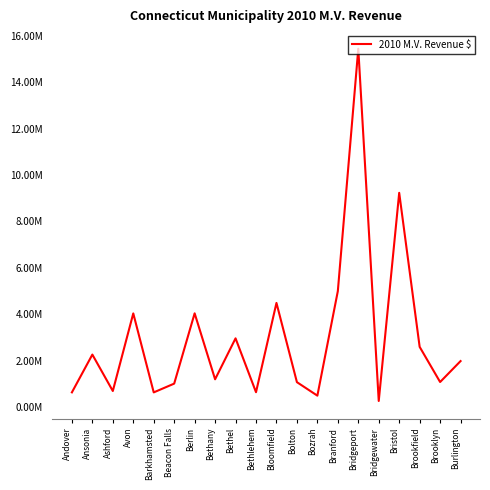

Does the chart display data point markers on the line(s)?

No